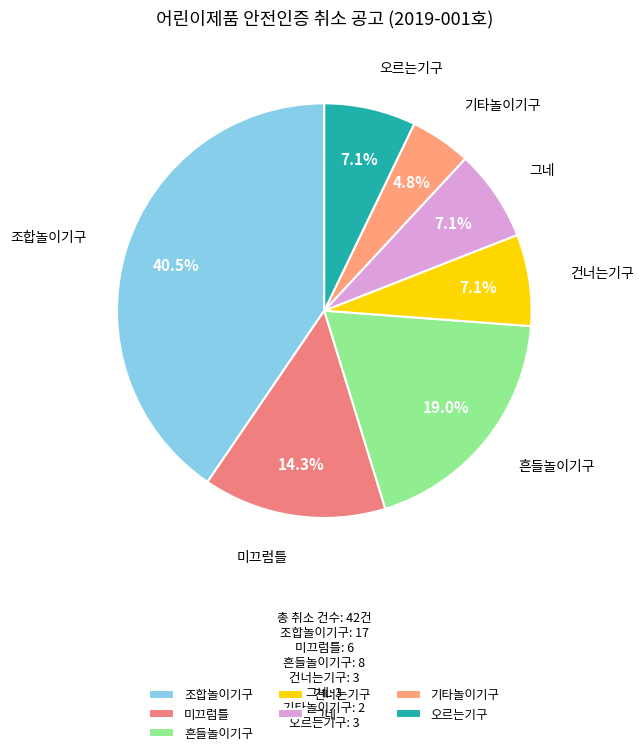

Does 미끄럼틀 account for over 50% of the chart?

No